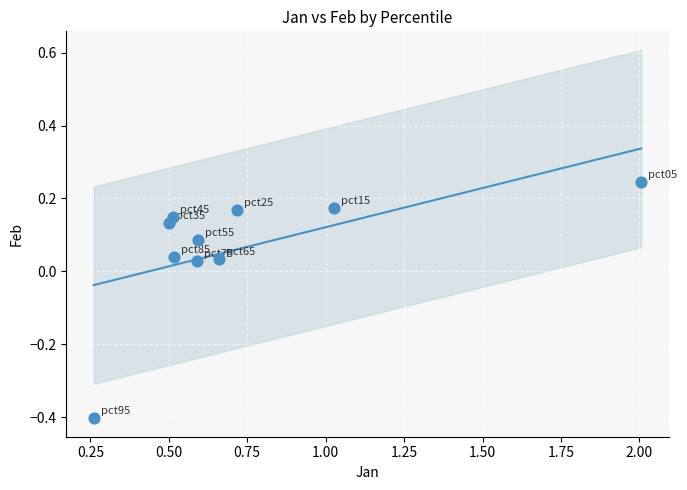

What is the range of X values (max minus min)?

1.7